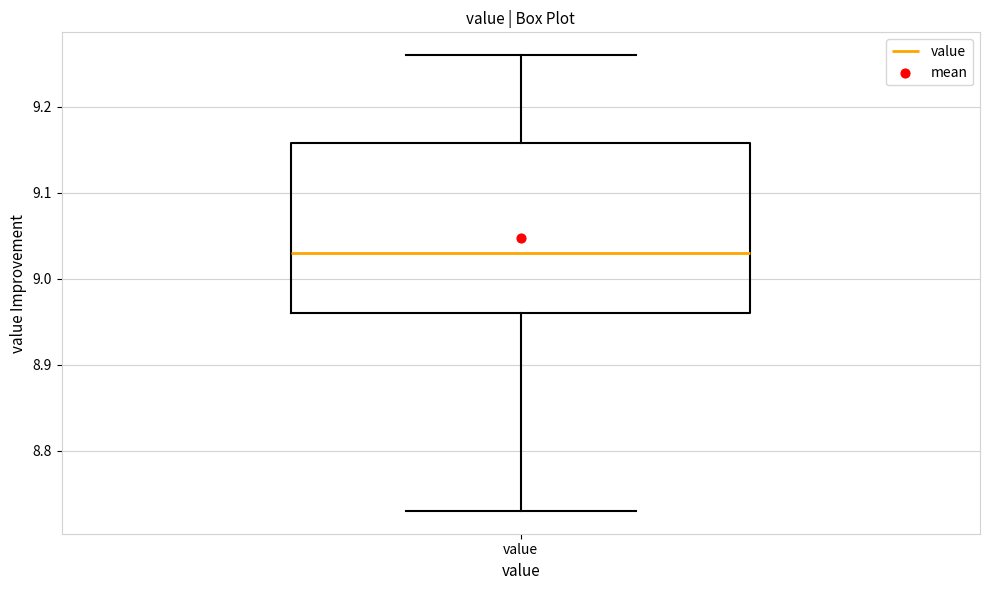

Transcribe this box plot: give where the median line is, the range the box spans, and where the two whiskers end, as read against the y-axis. The values are not printed on the chart, so give them approximately, as read against the axis.

median 9.03, box 8.96 to 9.16, whiskers 8.73 to 9.26